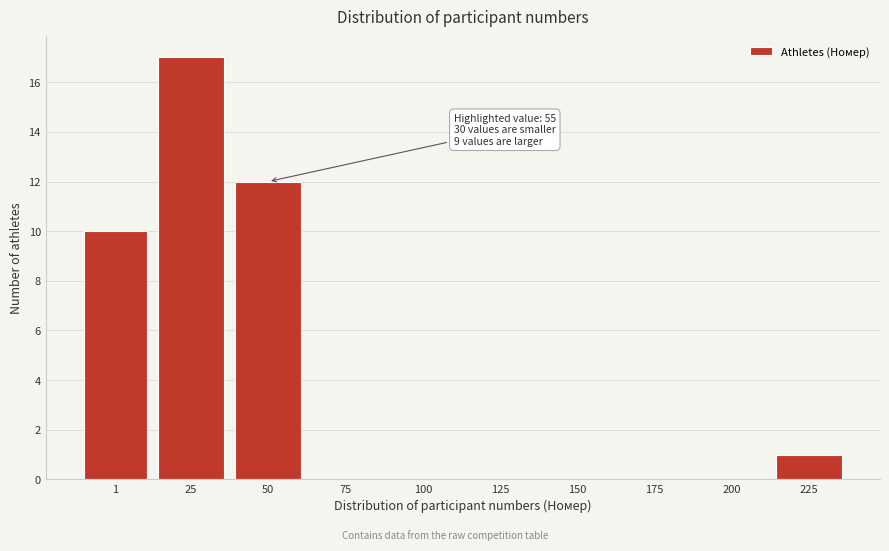

Reading right to left, what are all the values shown in this chart?

225=1	200=0	175=0	150=0	125=0	100=0	75=0	50=12	25=17	1=10